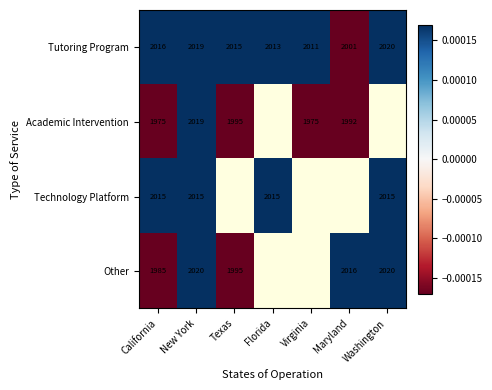

At which category is the sum across all series the highest?

New York